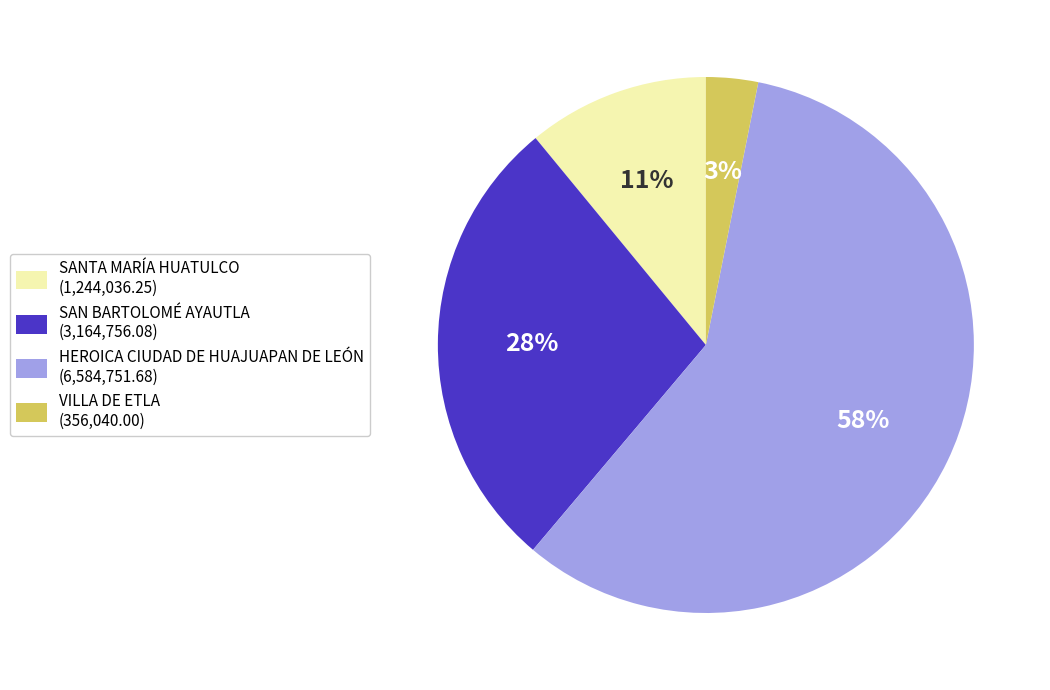

True or false: SAN BARTOLOMÉ AYAUTLA accounts for 28% of the total.

True